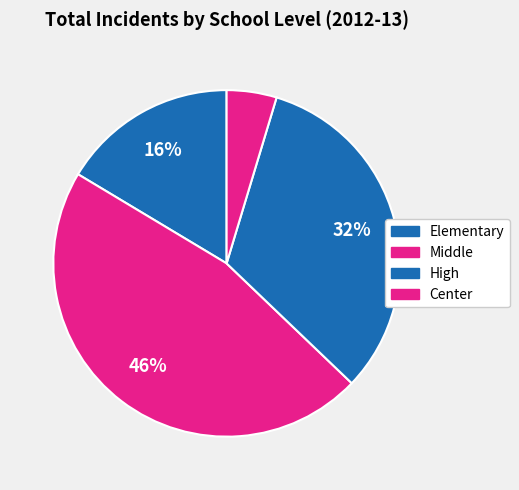

Count the number of slices in the pie.

4